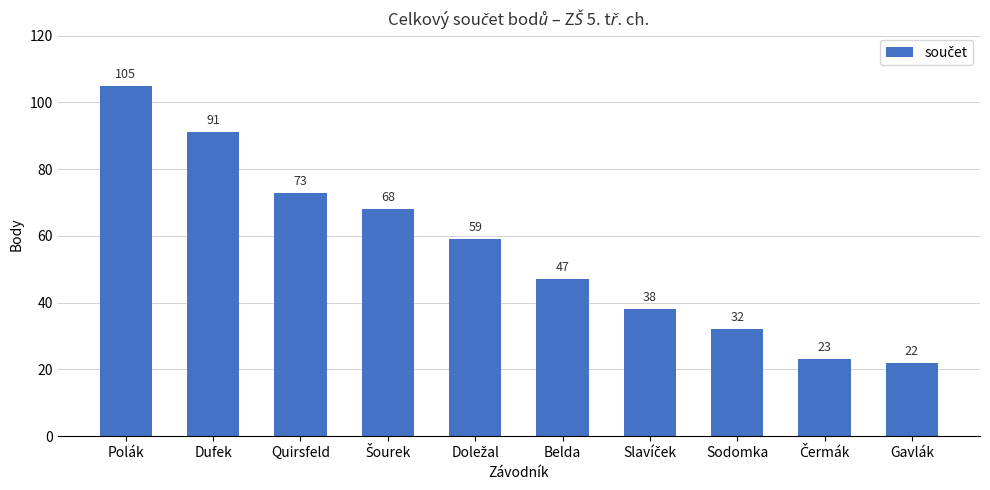

The value at Quirsfeld is 73. True or false?

True